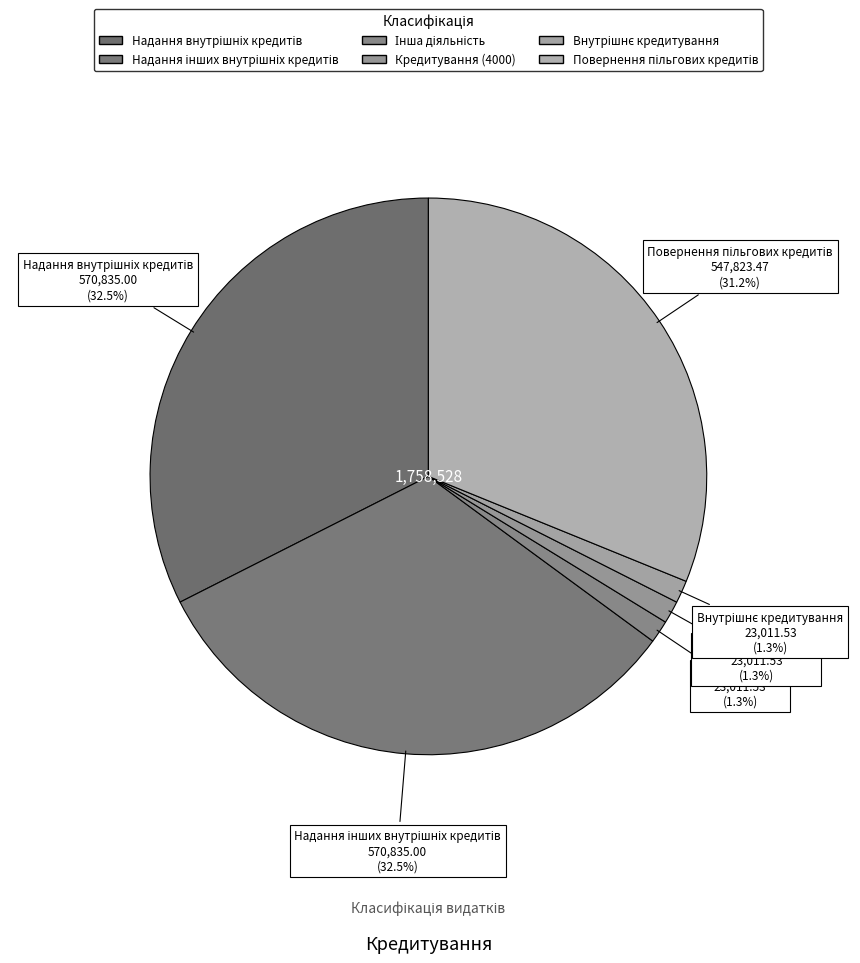

Rank the categories by value from highest to lowest.

Надання внутрішніх кредитів, Надання інших внутрішніх кредитів, Повернення пільгових кредитів, Інша діяльність, Кредитування (4000), Внутрішнє кредитування